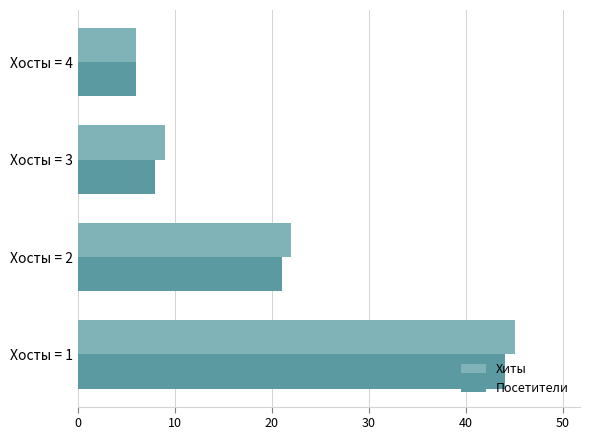

Which label corresponds to the smallest value in the chart?

Хосты = 4